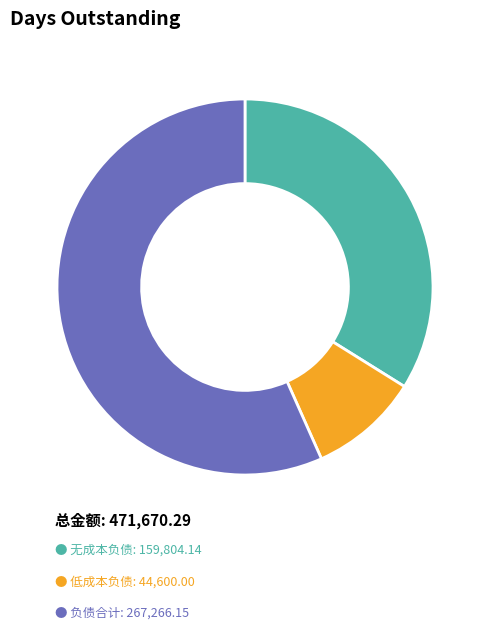

Is there a majority slice in this chart?

Yes